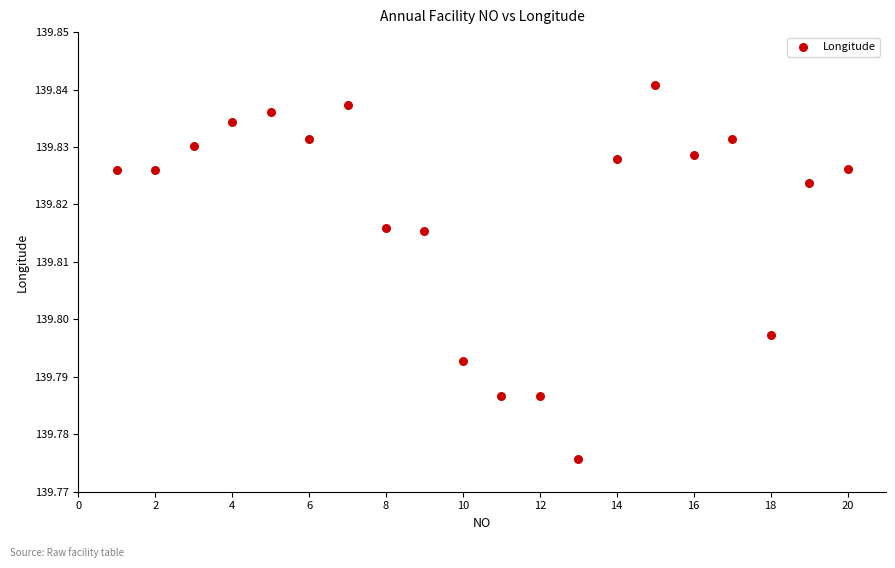

What is the range of X values (max minus min)?

19.0